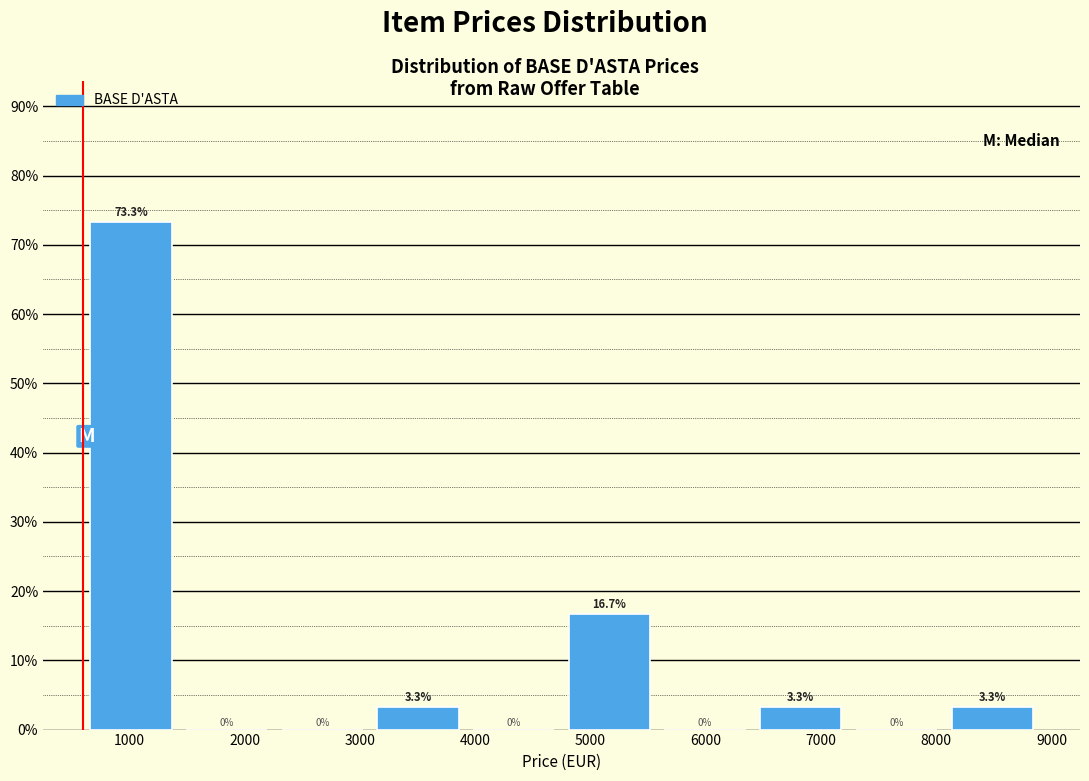

Reading left to right, transcribe this chart: for each bar, give the range it covers on the x-axis and its height. The bar edges are not printed on the chart, so give them approximately, as read against the axis.

600 to 1430: 73.3
1430 to 2260: 0.0
2260 to 3090: 0.0
3090 to 3920: 3.3
3920 to 4750: 0.0
4750 to 5580: 16.7
5580 to 6410: 0.0
6410 to 7240: 3.3
7240 to 8070: 0.0
8070 to 8900: 3.3